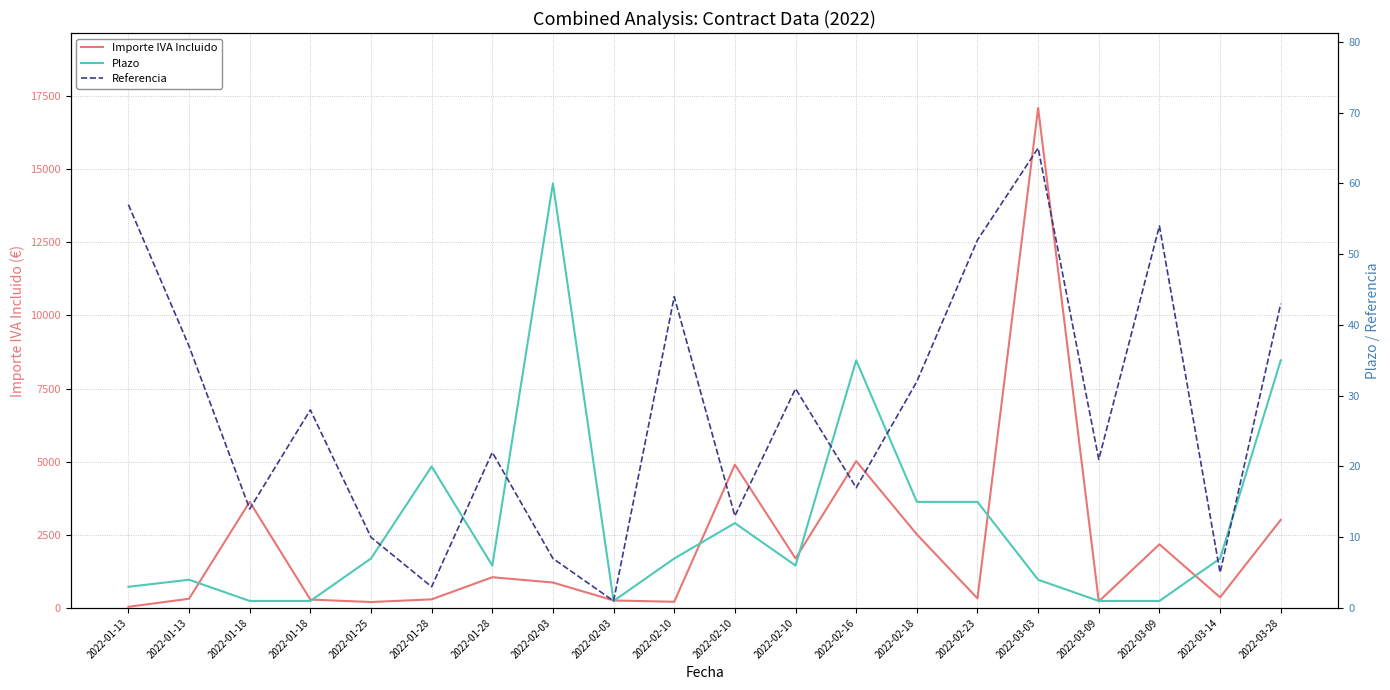

At how many categories does at least one series exceed 13065?

1